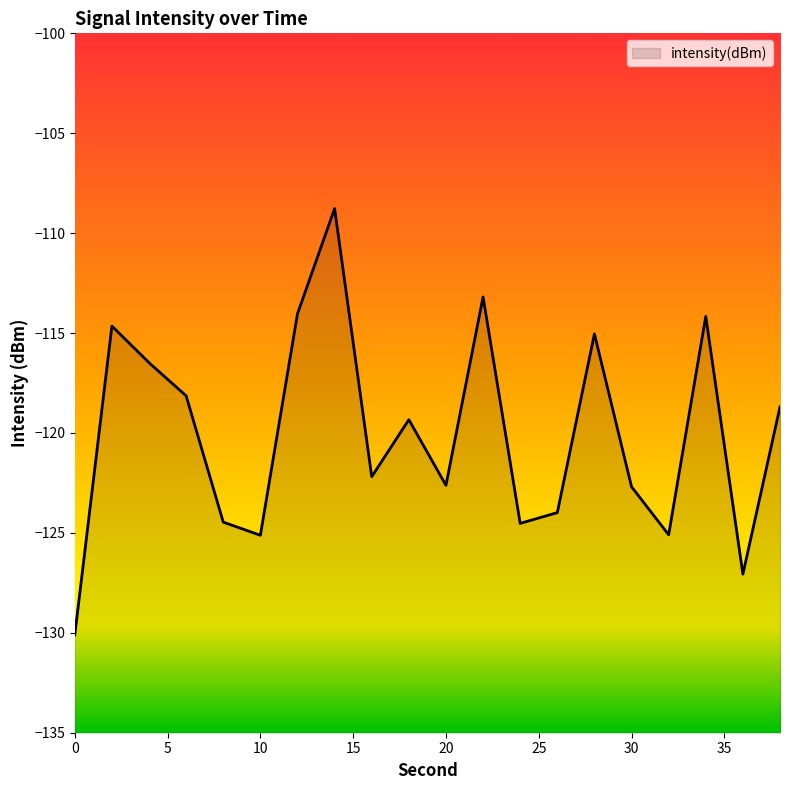

Reading left to right, transcribe all the data shown in this chart.

0=-130.1	2=-114.6	4=-116.5	6=-118.1	8=-124.5	10=-125.1	12=-114.0	14=-108.8	16=-122.2	18=-119.3	20=-122.6	22=-113.2	24=-124.5	26=-124.0	28=-115.0	30=-122.7	32=-125.1	34=-114.2	36=-127.1	38=-118.7